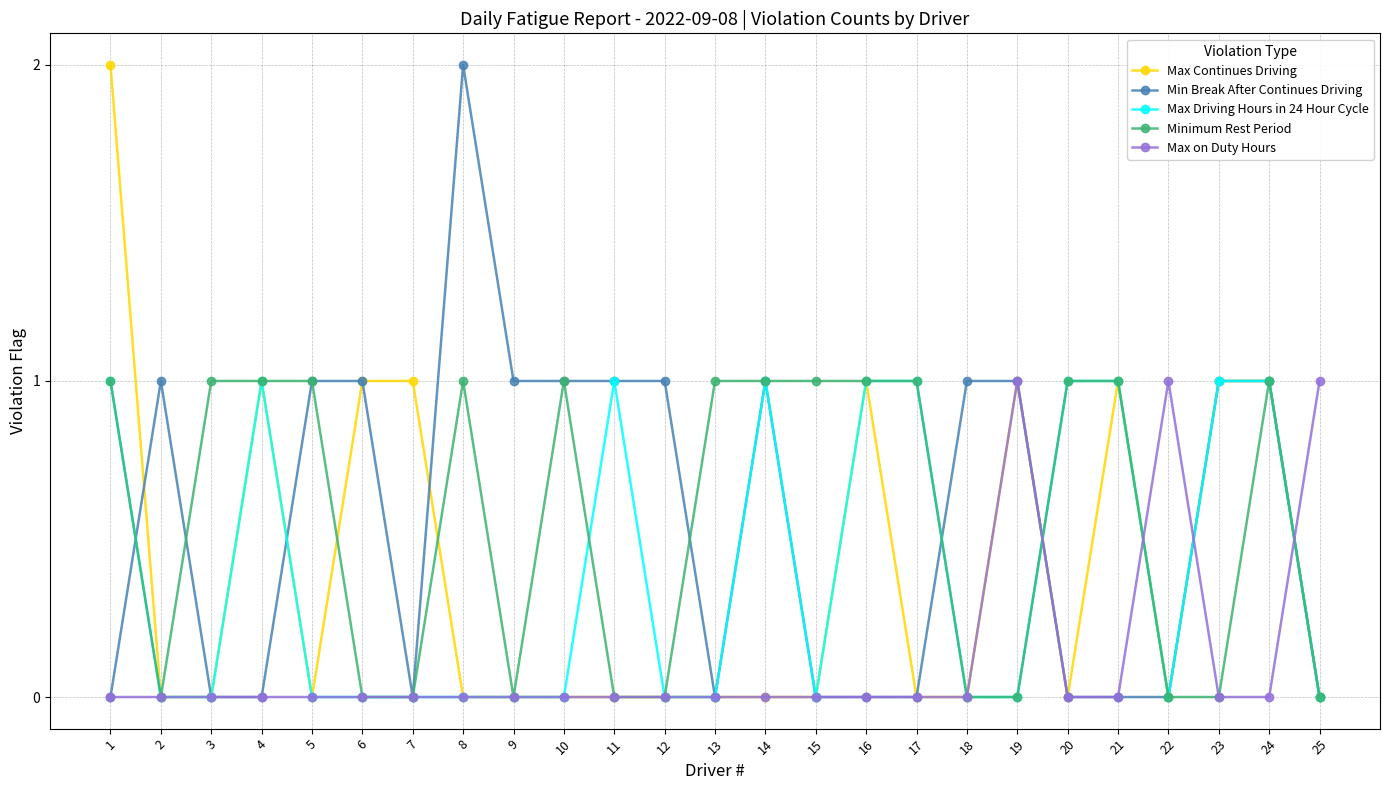

Is it true that Max Continues Driving equals 0 at 21?

False